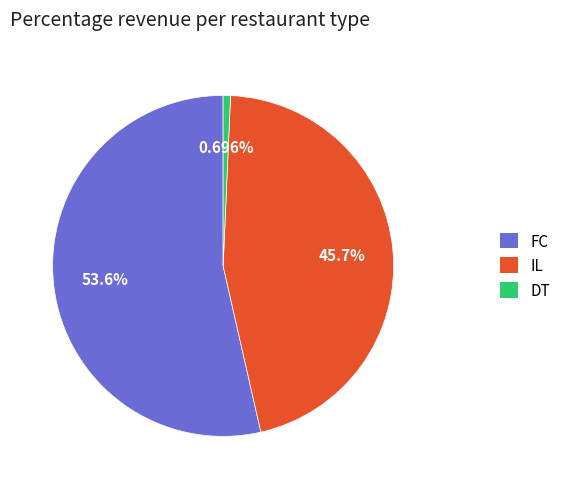

How many segments does this pie chart have?

3